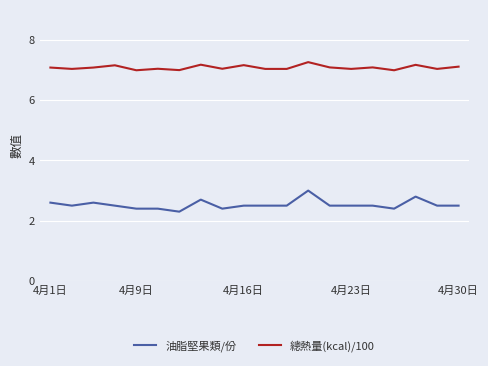

List the series in order of their peak value, highest first.

總熱量(kcal)/100, 油脂堅果類/份